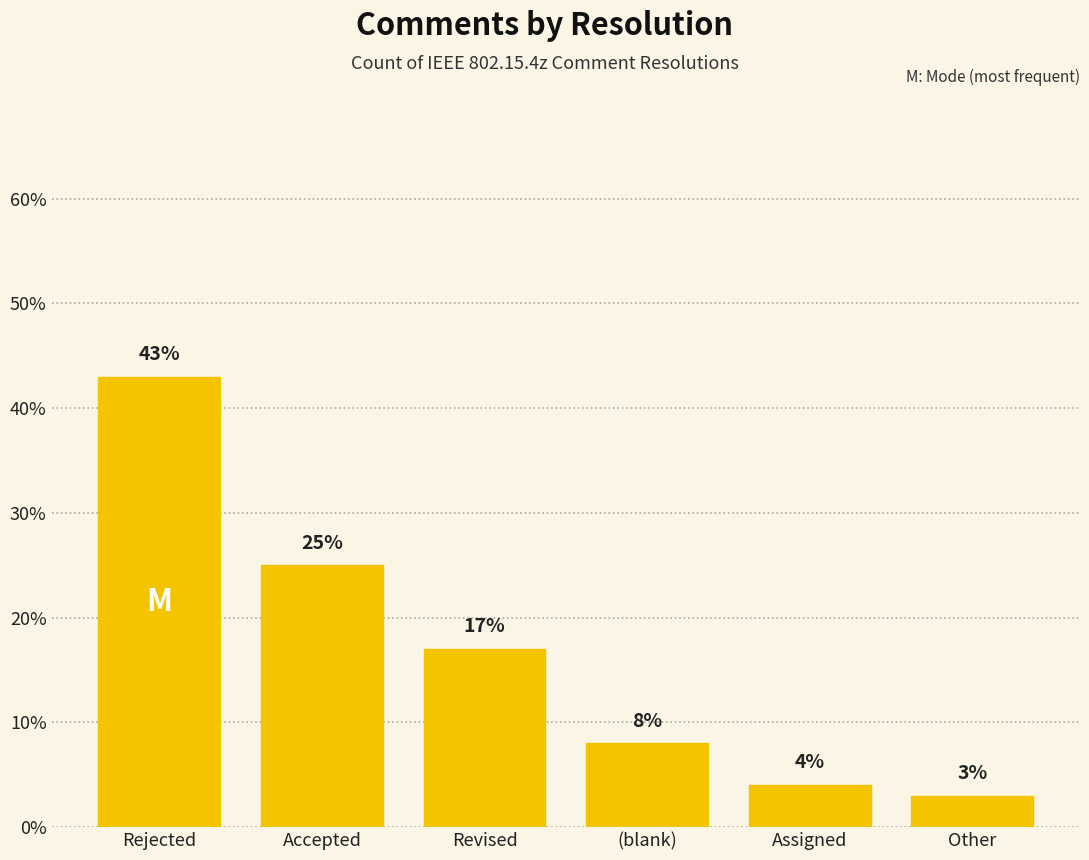

What is the label of the 1st bar from the right?

Other